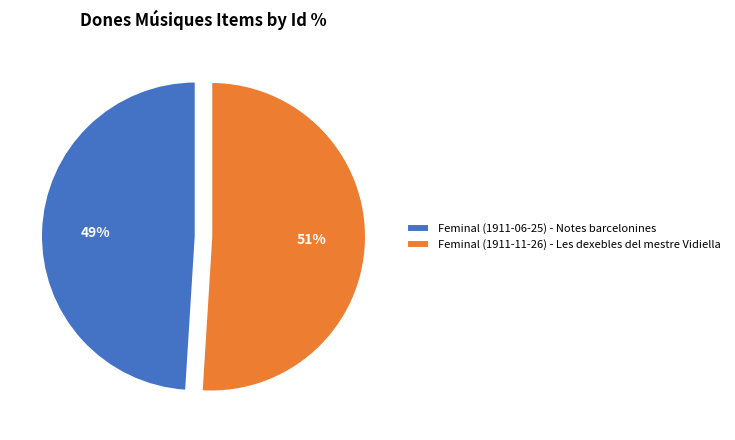

Approximately how many times larger is the value at Feminal (1911-06-25) - Notes barcelonines compared to Feminal (1911-11-26) - Les dexebles del mestre Vidiella?

1.0